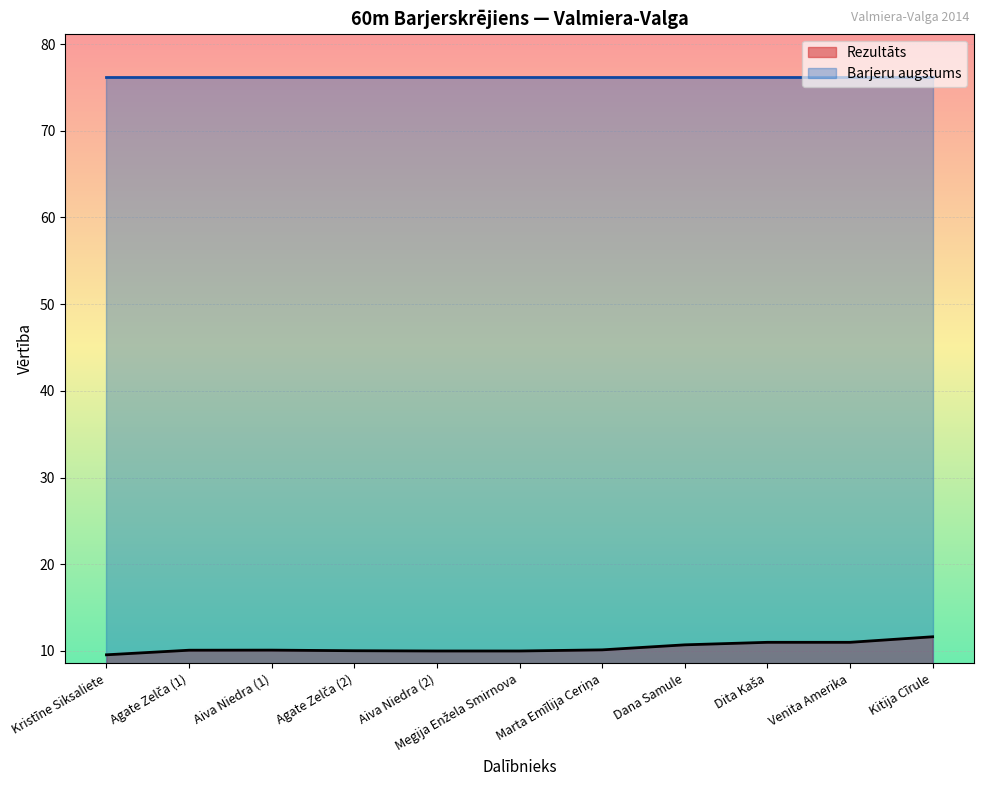

True or false: there are more than 0 points higher than both neighbors.

True